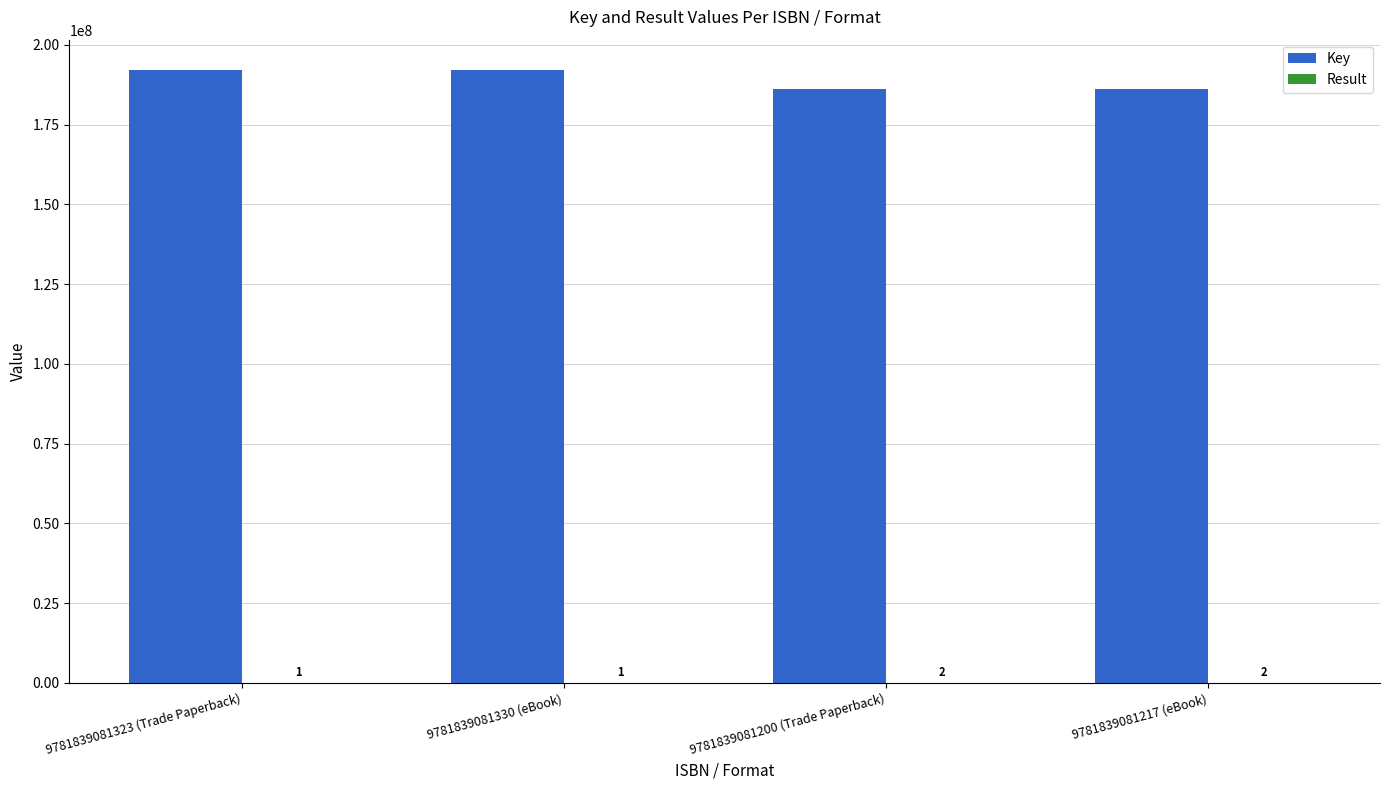

Which series has the largest range (max minus min)?

Key